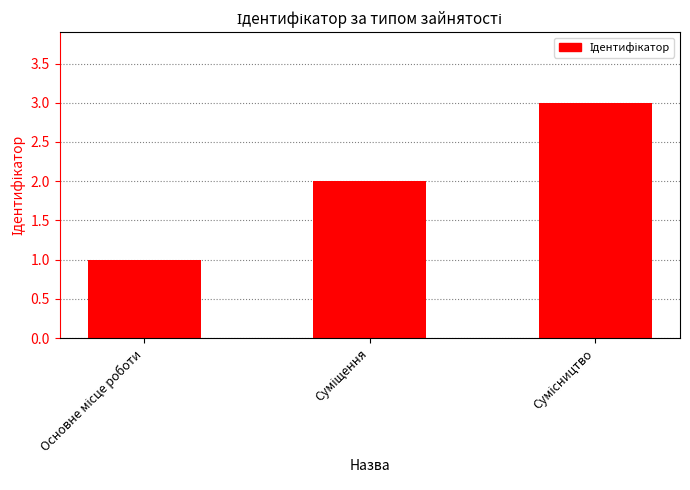

What is the difference between the maximum and minimum values?

2